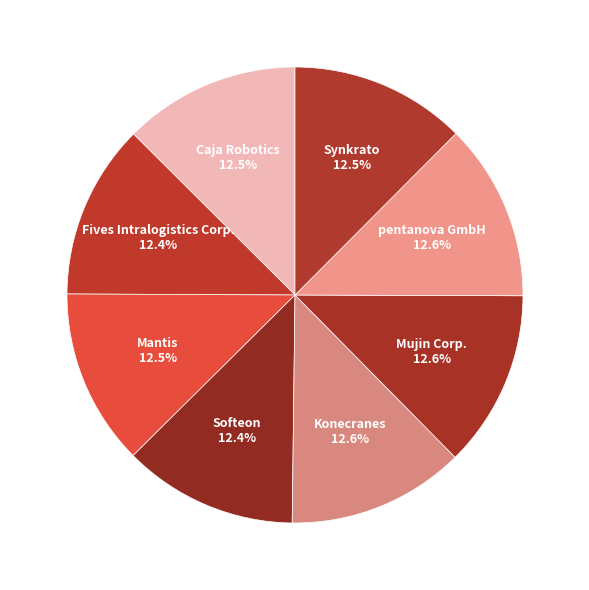

What is the ratio of the value at Caja Robotics to the value at Fives Intralogistics Corp.?

1.0